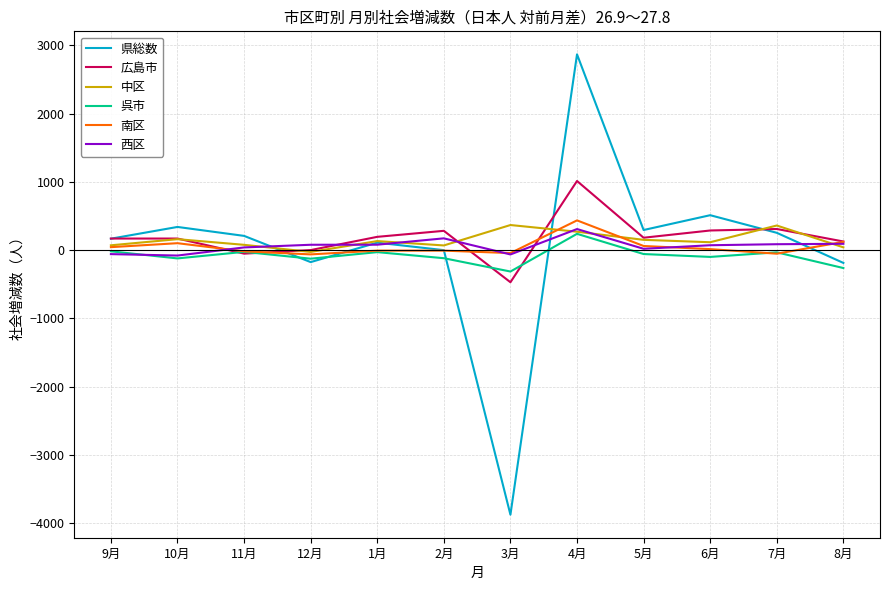

What is the maximum value for 西区?

309